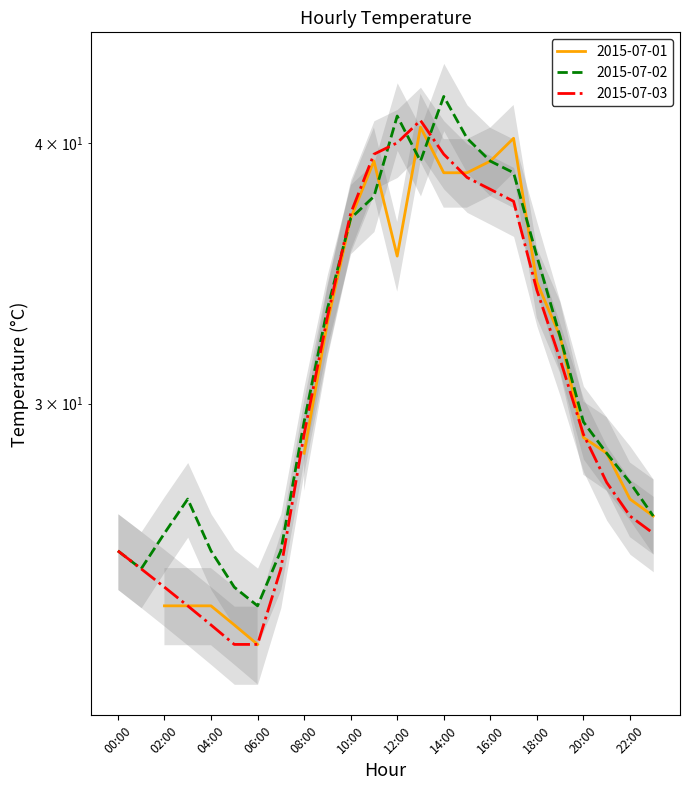

Is the value of 2015-07-02 at 17:00 greater than the value of 2015-07-03 at 00:00?

Yes